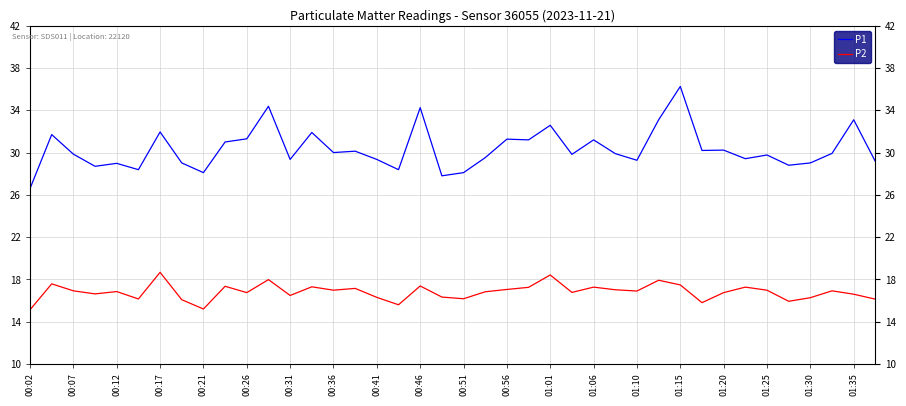

What is the sum of all P1 values?

1213.0